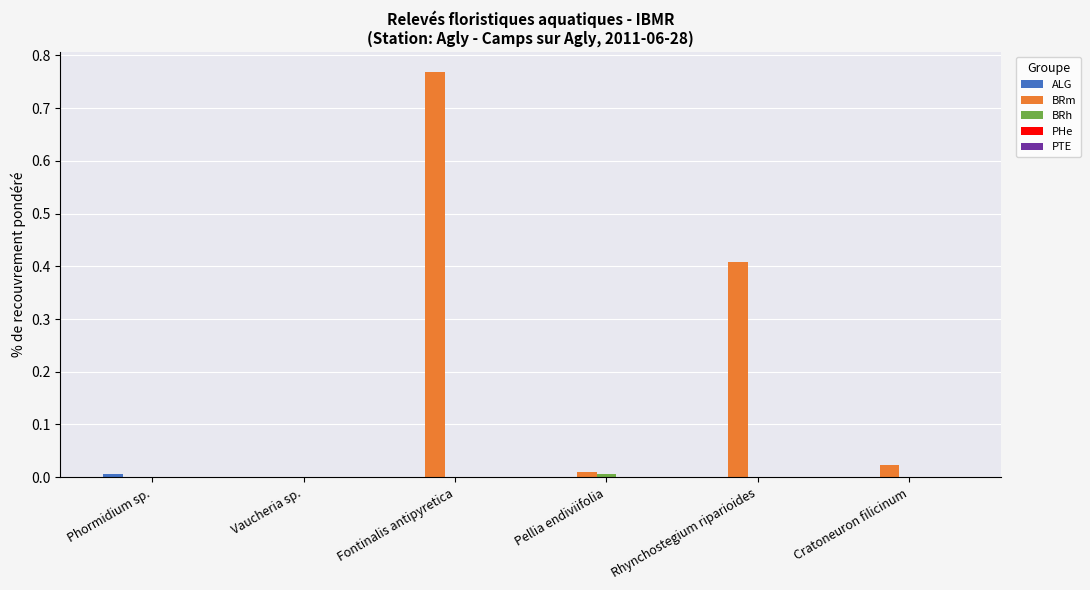

Which series changed the most between Pellia endiviifolia and Rhynchostegium riparioides?

BRm